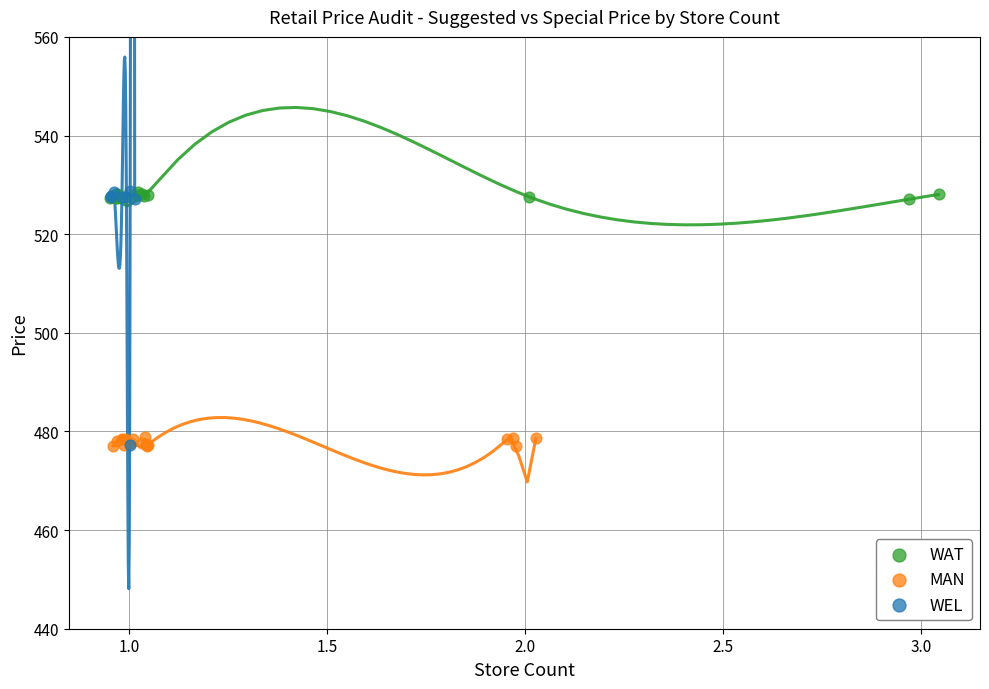

Which series has the widest spread of Y values?

WEL